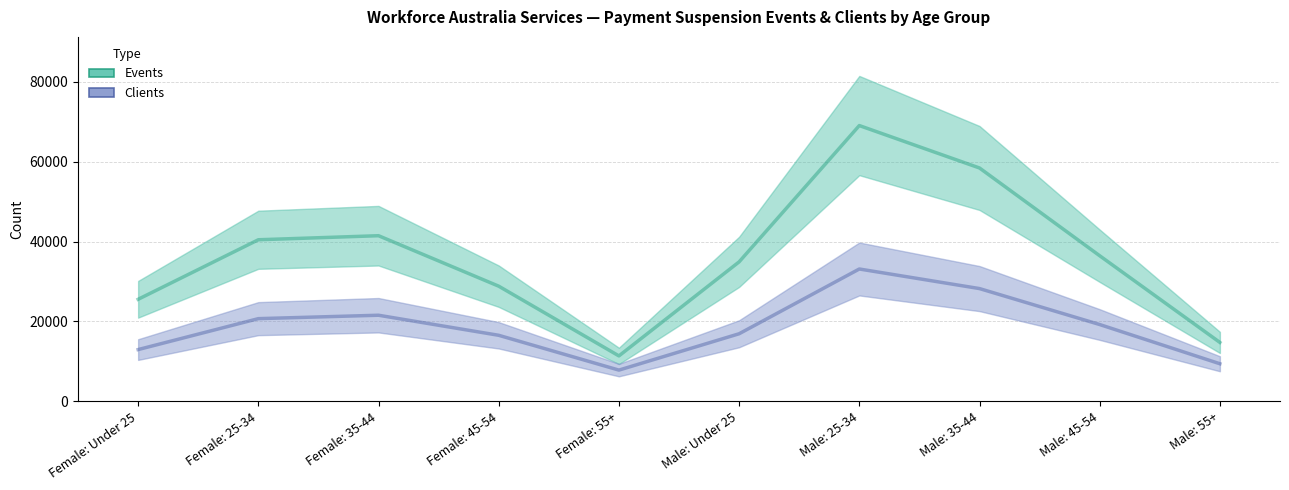

Is it true that Clients equals 8915 at Male: 45-54?

False